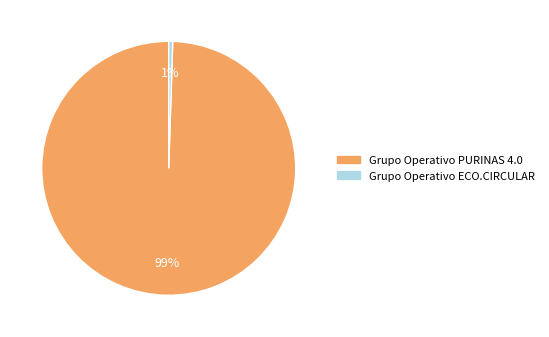

To the nearest percent, what portion does Grupo Operativo ECO.CIRCULAR represent?

1%